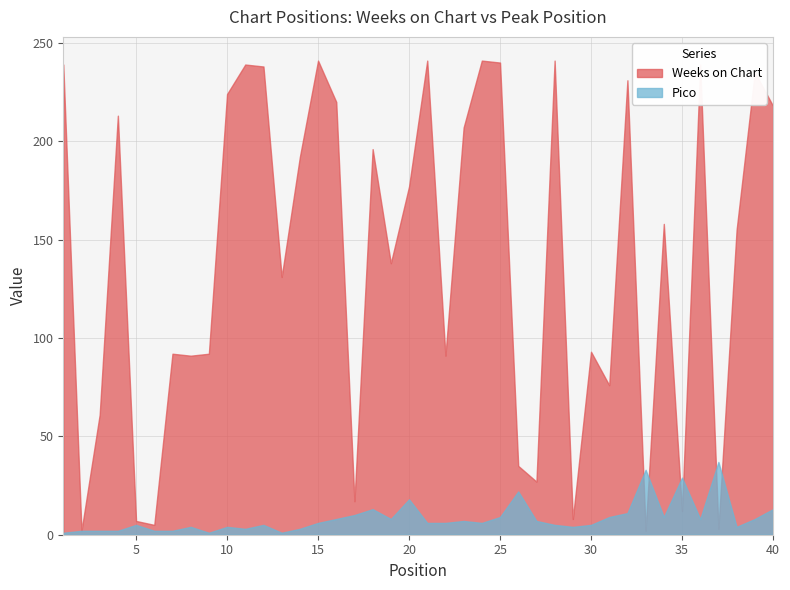

Which category has the lowest value across all series?

1